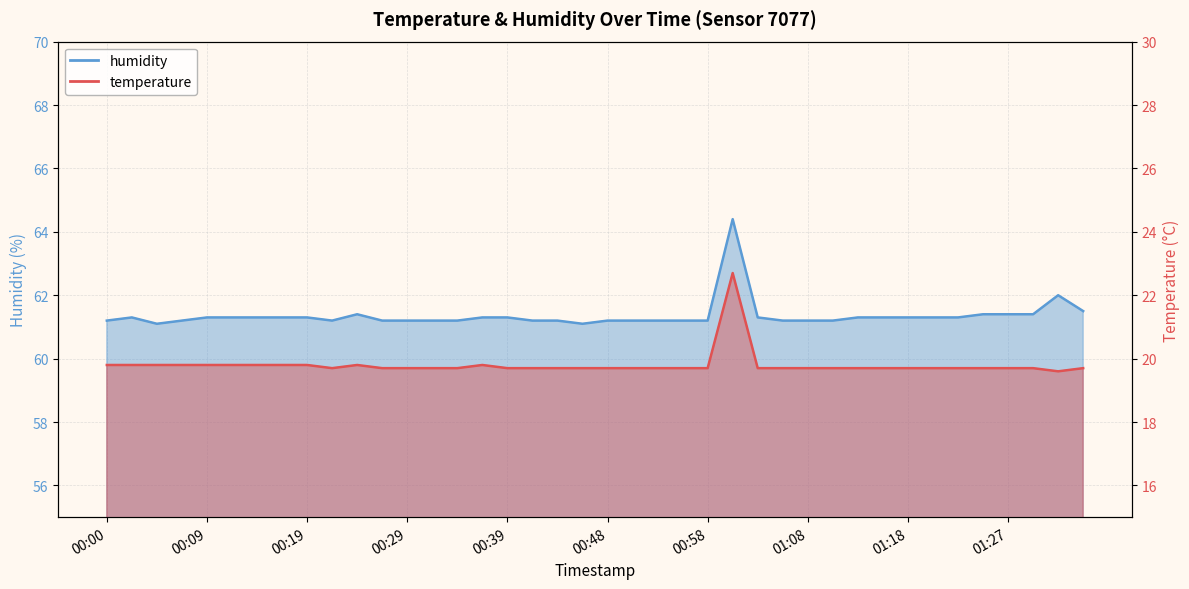

Rank the categories by humidity value from lowest to highest.

00:04, 00:46, 00:00, 00:07, 00:22, 00:26, 00:29, 00:31, 00:34, 00:41, 00:44, 00:48, 00:51, 00:53, 00:56, 00:58, 01:05, 01:08, 01:10, 00:02, 00:09, 00:12, 00:14, 00:17, 00:19, 00:36, 00:39, 01:03, 01:13, 01:15, 01:18, 01:20, 01:23, 00:24, 01:25, 01:27, 01:30, 01:35, 01:32, 01:01